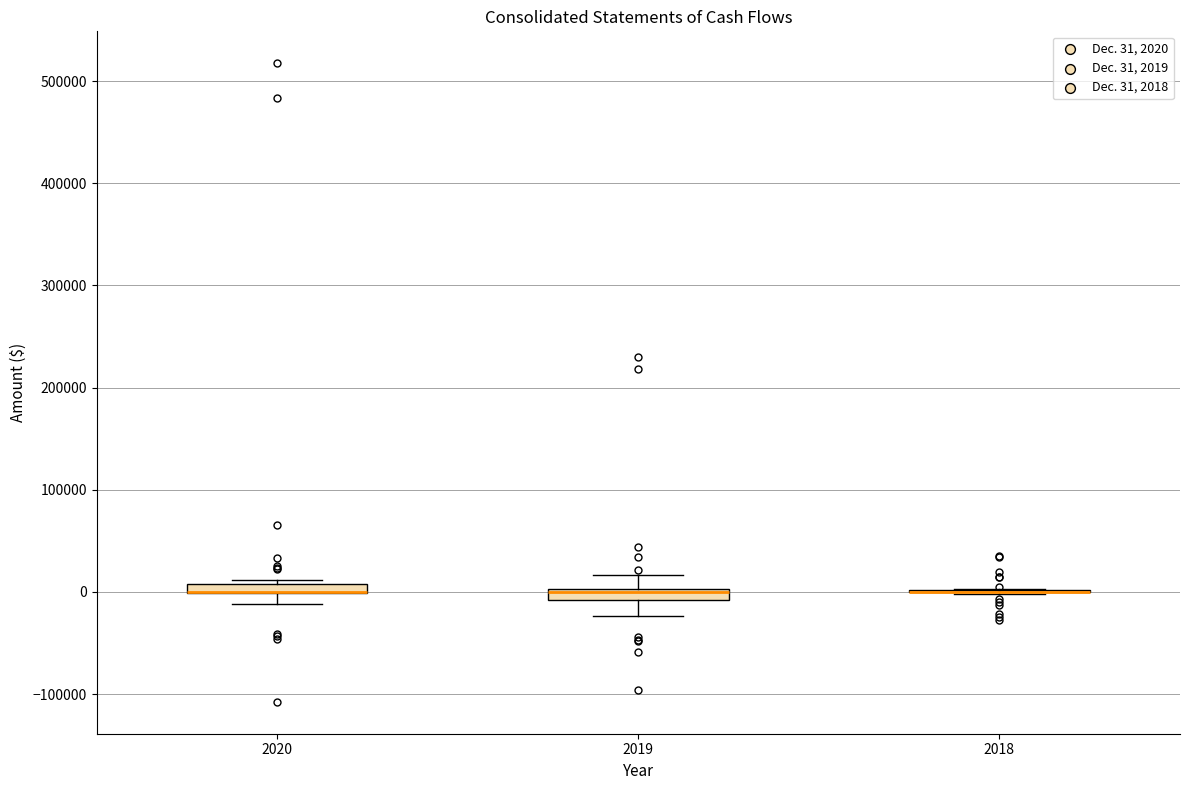

Where does the lower whisker of the box at x = 2020 end on the y-axis? The values are not printed on the chart, so give them approximately, as read against the axis.

-10000